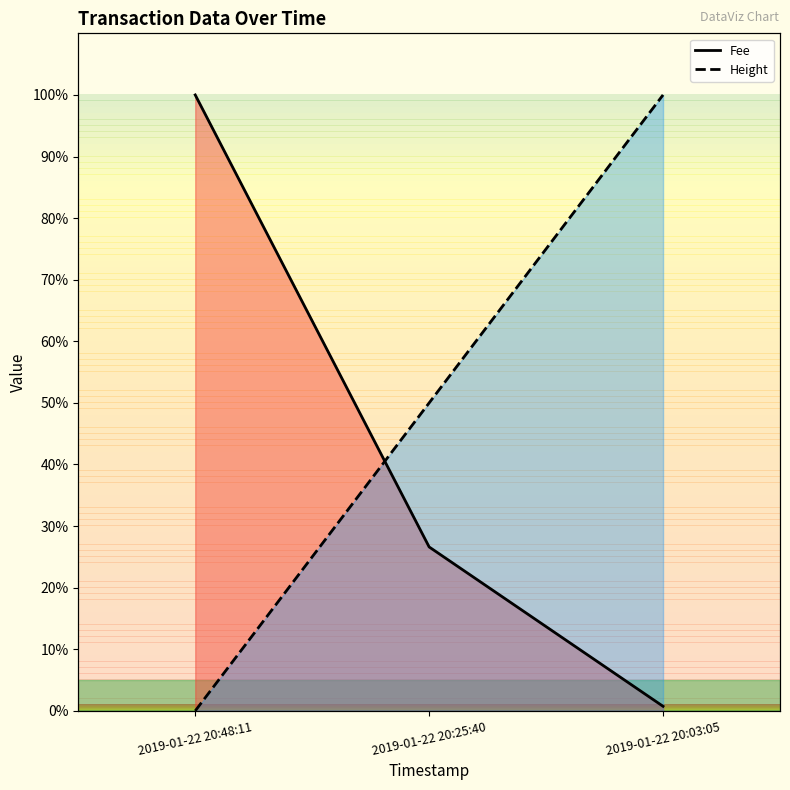

What position from the right is 2019-01-22 20:25:40?

2